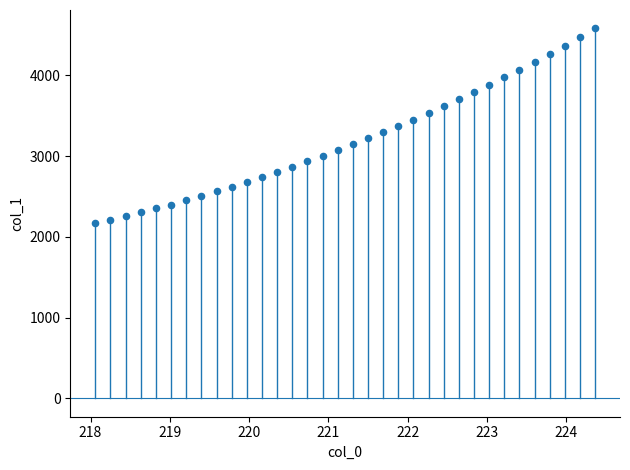

What is the range of Y values (max minus min)?

2413.5